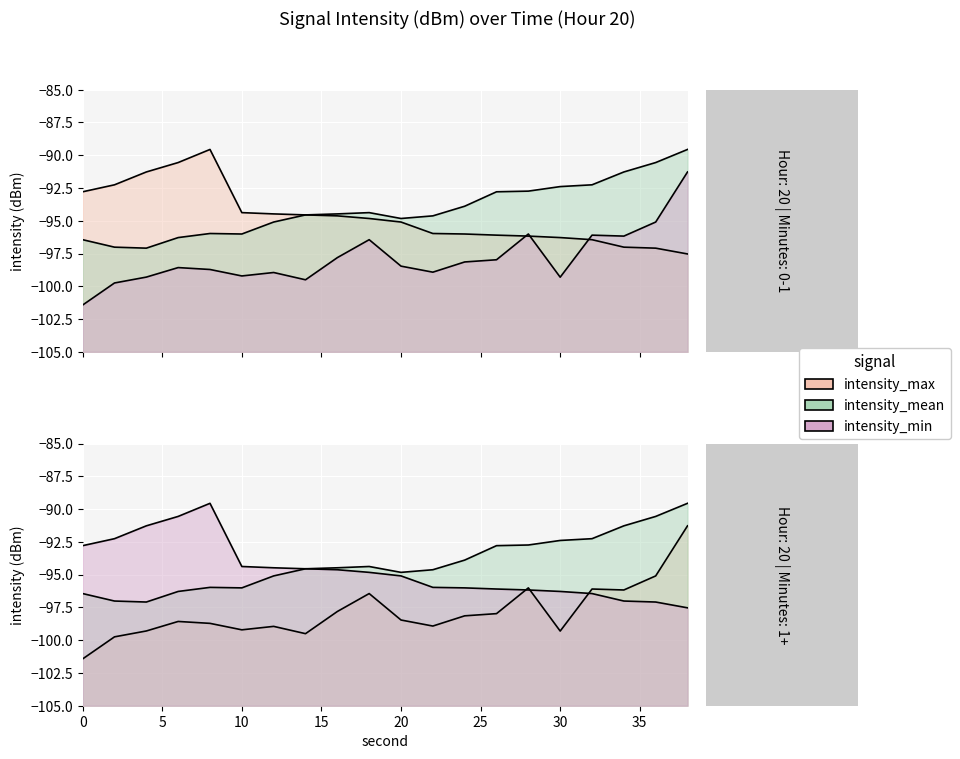

Reading right to left, transcribe all the data shown in this chart.

intensity_min: -91.3	-95.1	-96.2	-96.1	-99.3	-96.0	-98.0	-98.1	-98.9	-98.5	-96.4	-97.8	-99.5	-98.9	-99.2	-98.7	-98.6	-99.3	-99.7	-101.4
intensity_mean: -89.6	-90.6	-91.3	-92.3	-92.4	-92.7	-92.8	-93.9	-94.6	-94.8	-94.4	-94.5	-94.6	-95.1	-96.0	-96.0	-96.3	-97.1	-97.0	-96.4
intensity_max: -97.5	-97.1	-97.0	-96.4	-96.3	-96.2	-96.1	-96.0	-96.0	-95.1	-94.8	-94.6	-94.6	-94.5	-94.4	-89.6	-90.6	-91.3	-92.3	-92.8